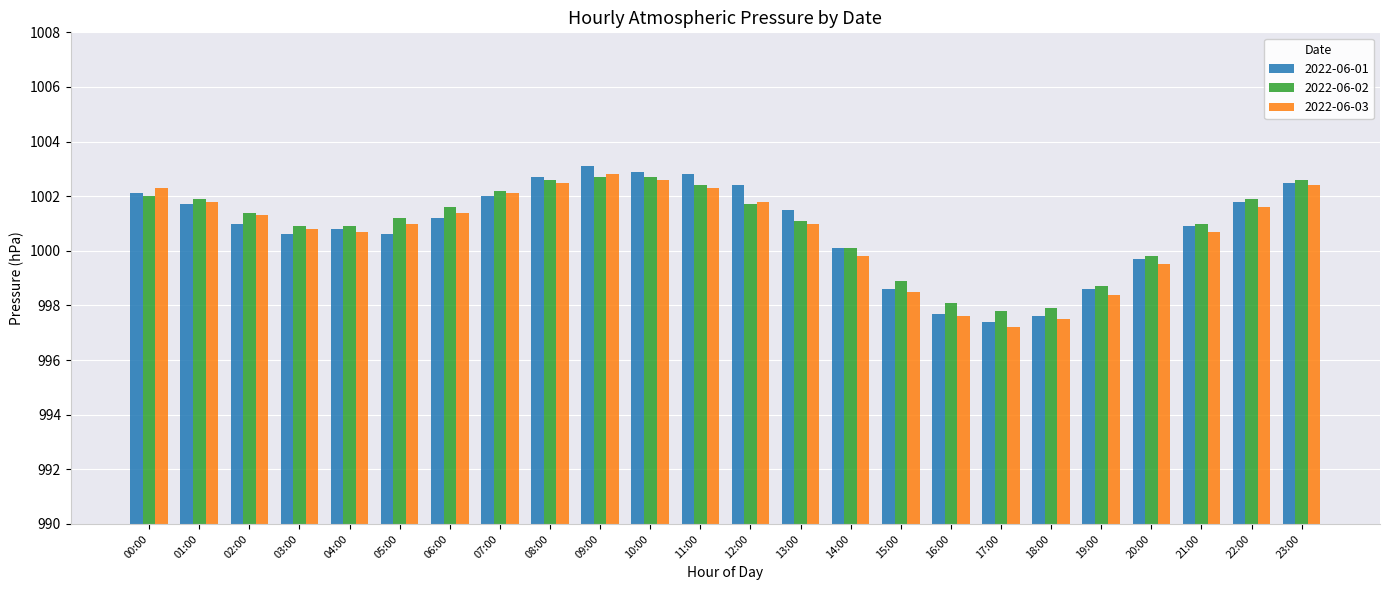

True or false: 2022-06-01 has a value of 1003.1 at 09:00.

True